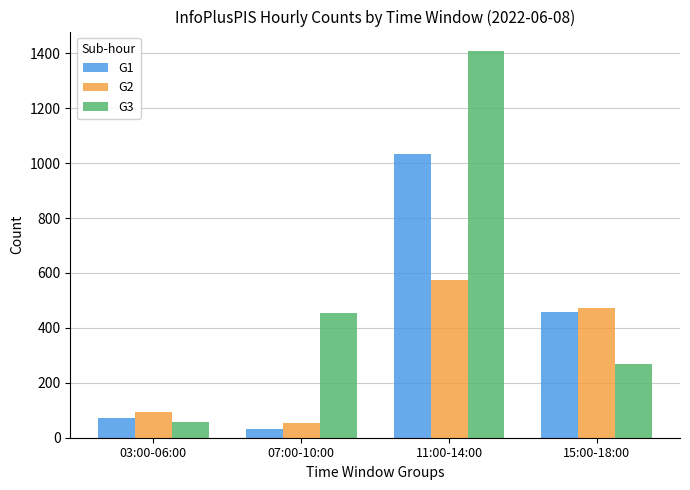

Where is G3 nearest to the value 733?

07:00-10:00